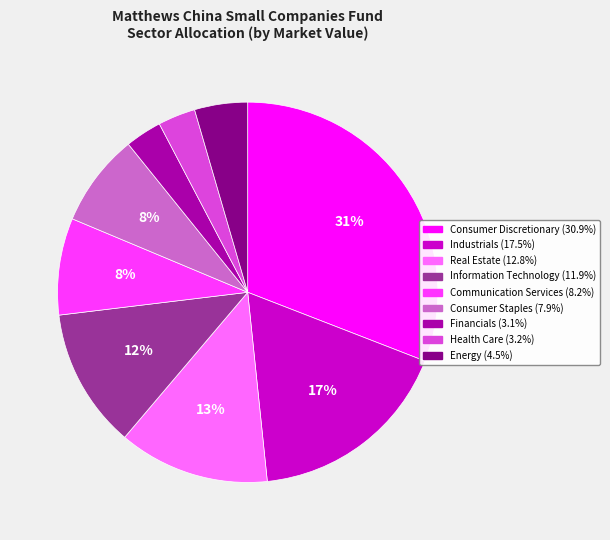

Does Consumer Staples account for over 50% of the chart?

No